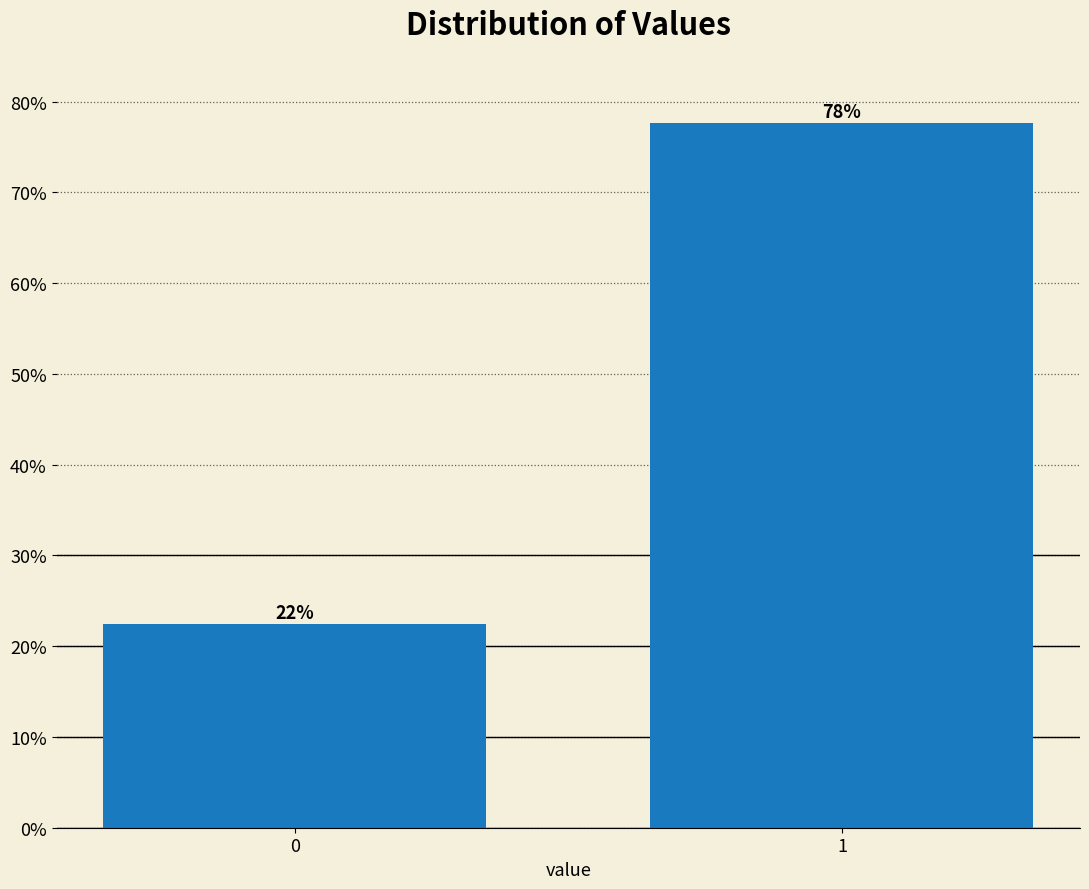

How many bars are there in total?

2